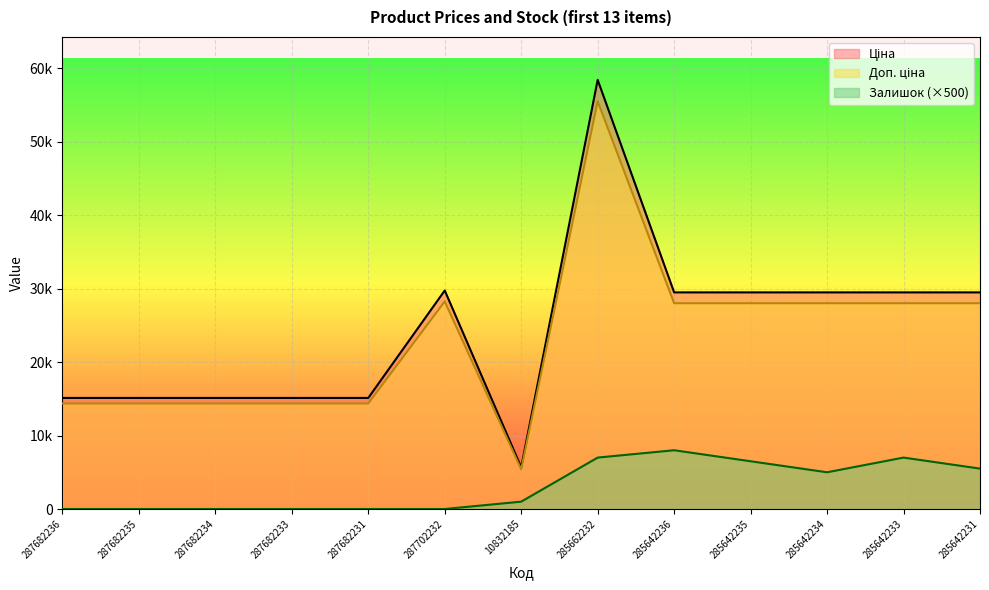

Rank the series by their maximum value, from lowest to highest.

Залишок, Доп. ціна, Ціна